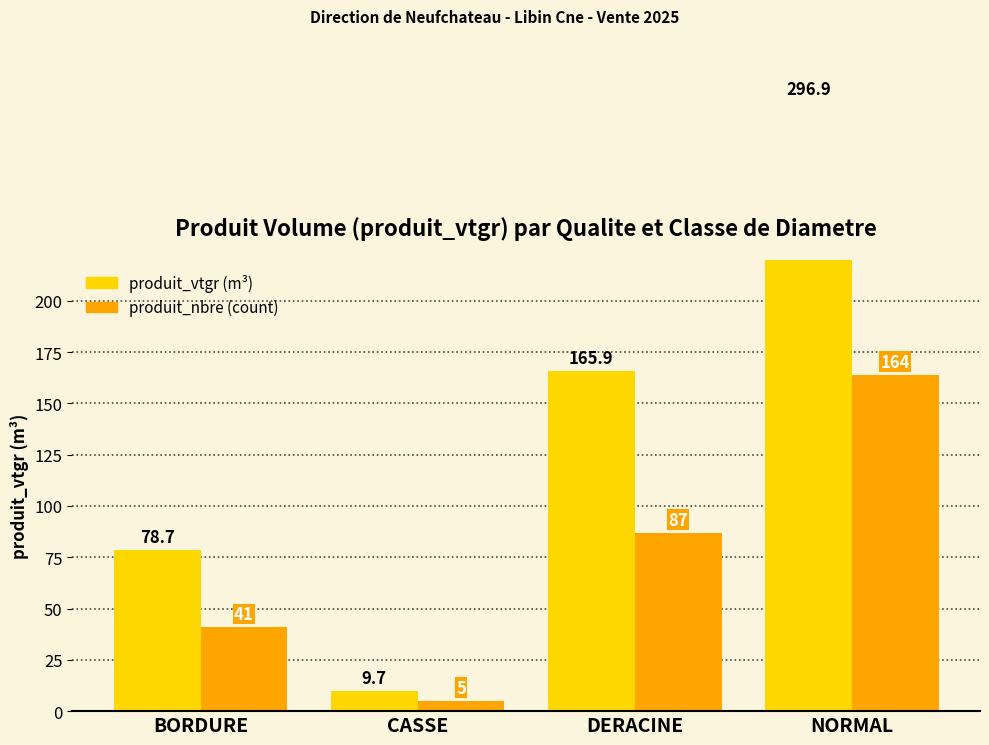

How many data points in produit_vtgr are above 165?

2